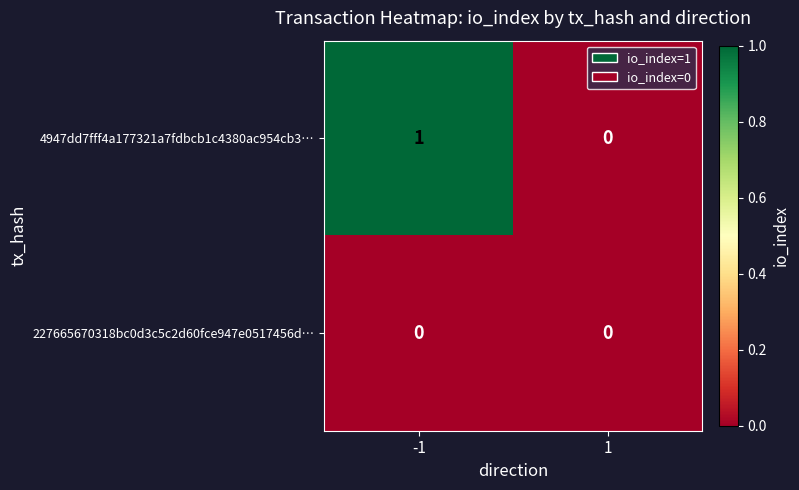

Which series has the largest total across all categories?

4947dd7fff4a177321a7fdbcb1c4380ac954cb3…